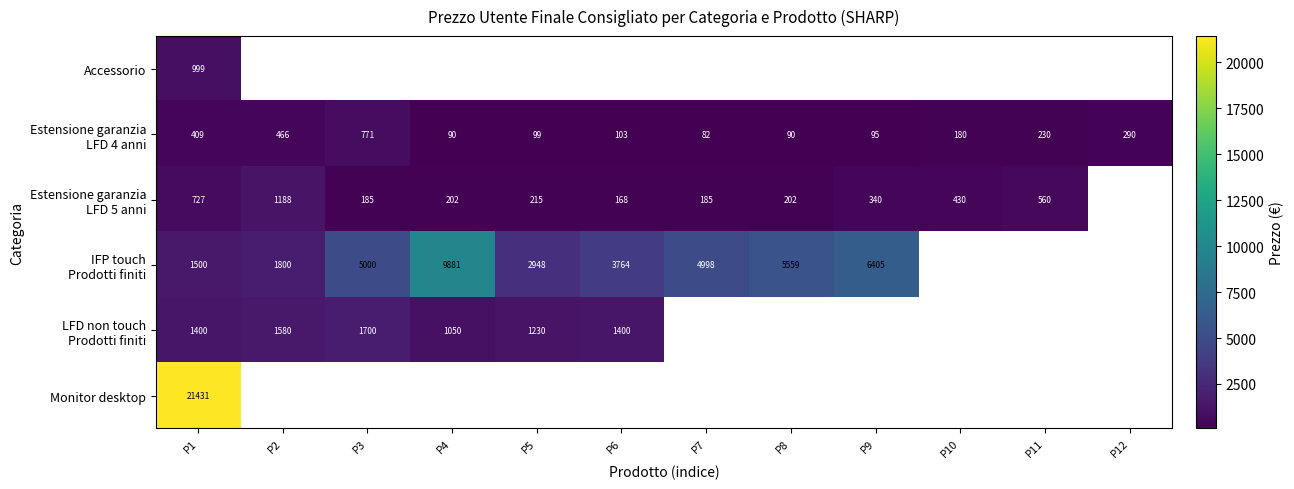

Rank the series by their maximum value, from lowest to highest.

Estensione garanzia LFD 4 anni, Accessorio, Estensione garanzia LFD 5 anni, LFD non touch Prodotti finiti, IFP touch Prodotti finiti, Monitor desktop